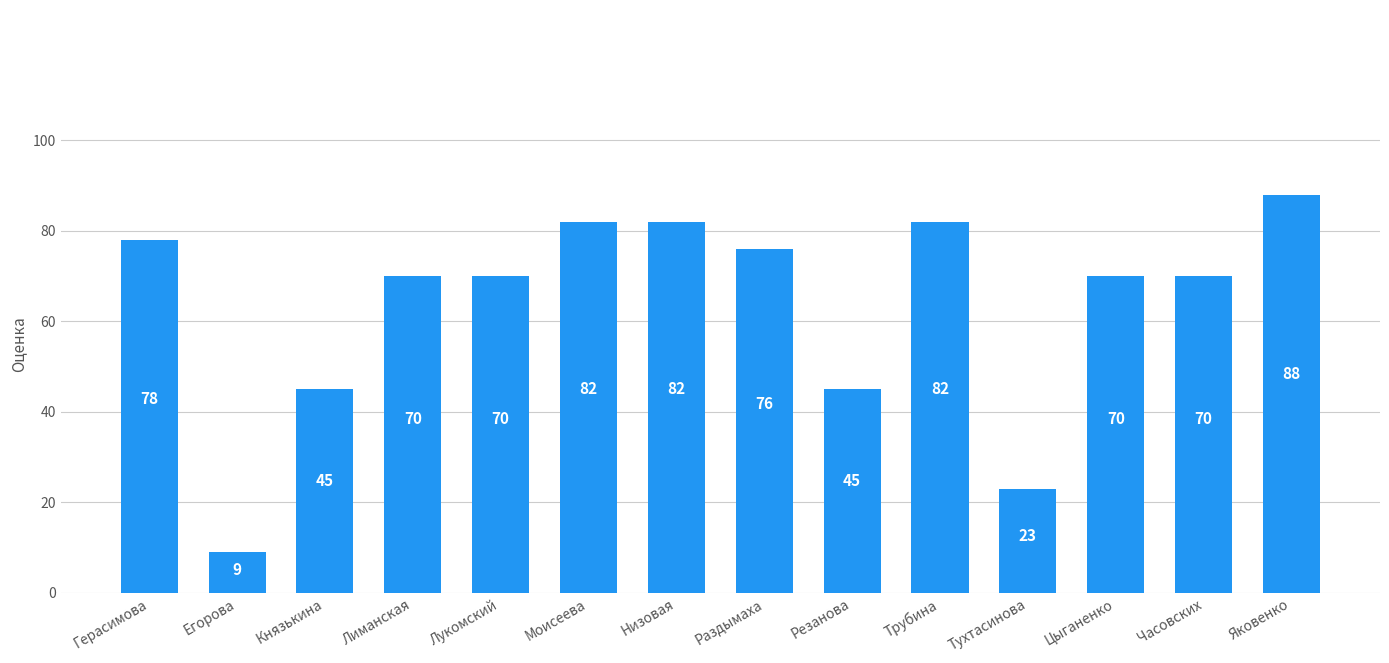

Which label corresponds to the smallest value in the chart?

Егорова